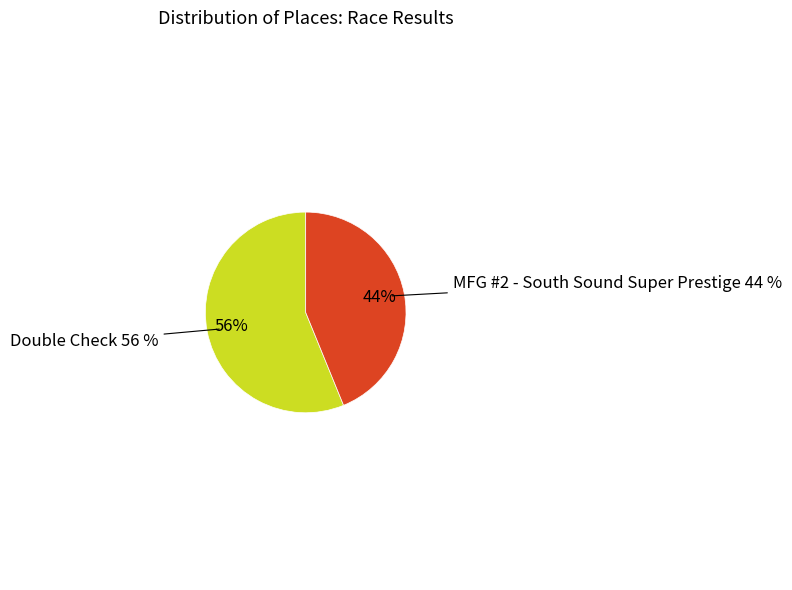

Rank the categories by value from lowest to highest.

MFG #2 - South Sound Super Prestige, Double Check